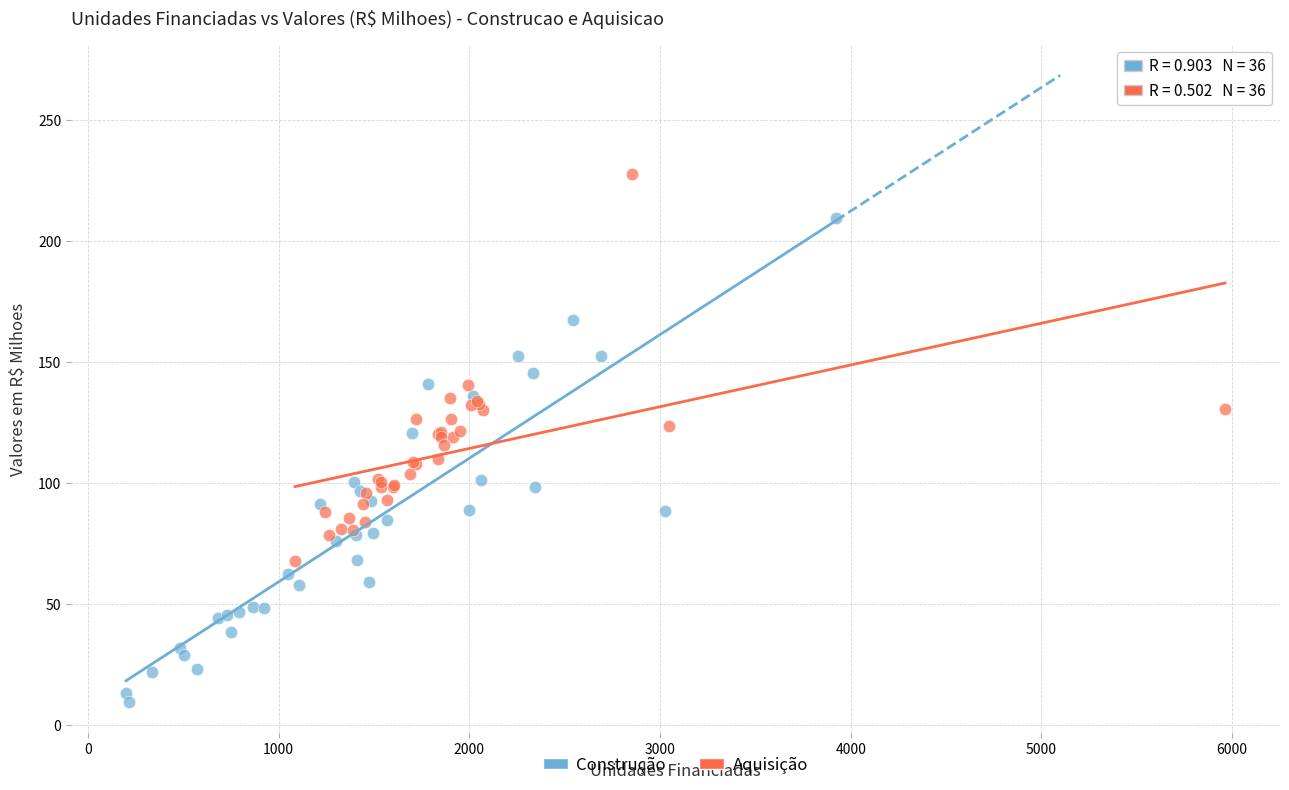

Which series reaches the minimum Y coordinate?

Construção